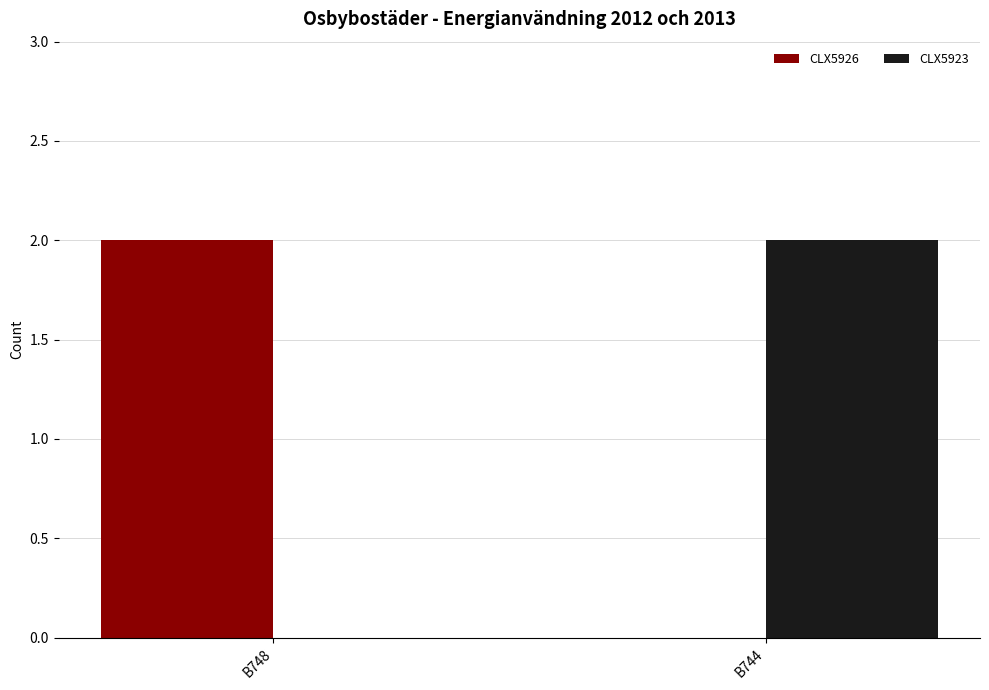

Count the number of categories in the chart.

2